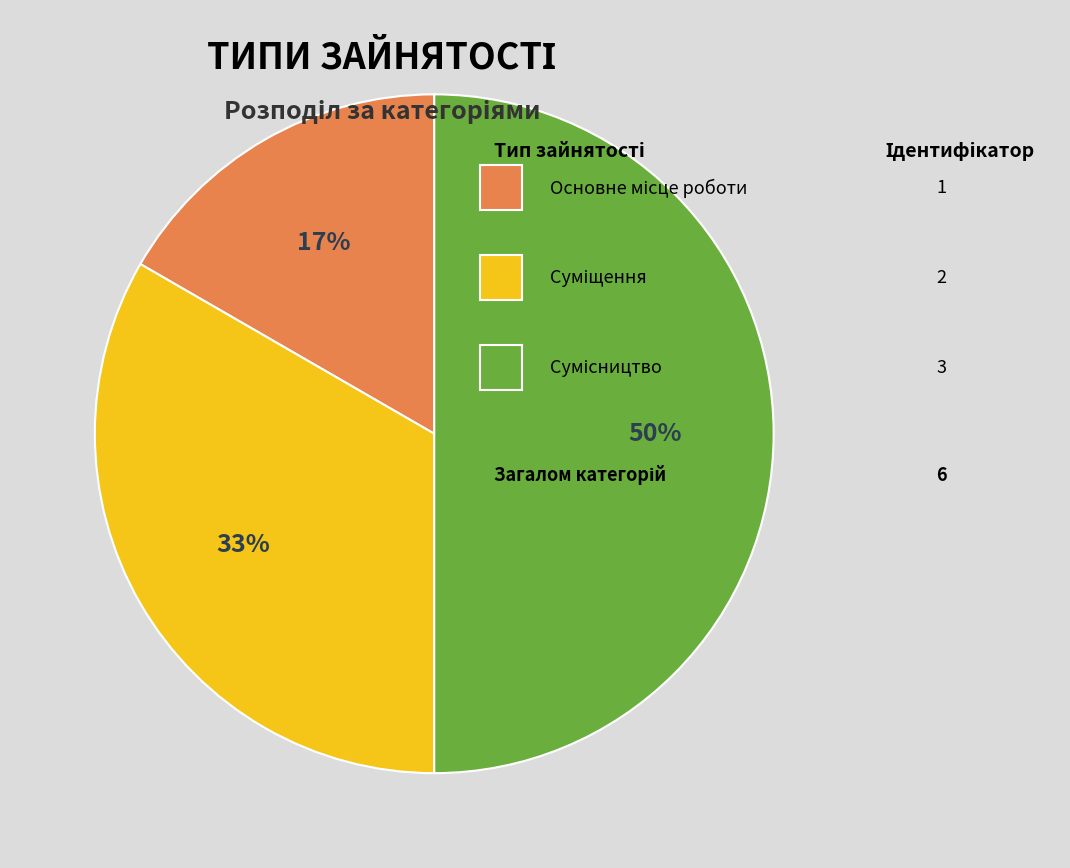

To the nearest percent, what is the difference between the largest and smallest slice percentages?

33%